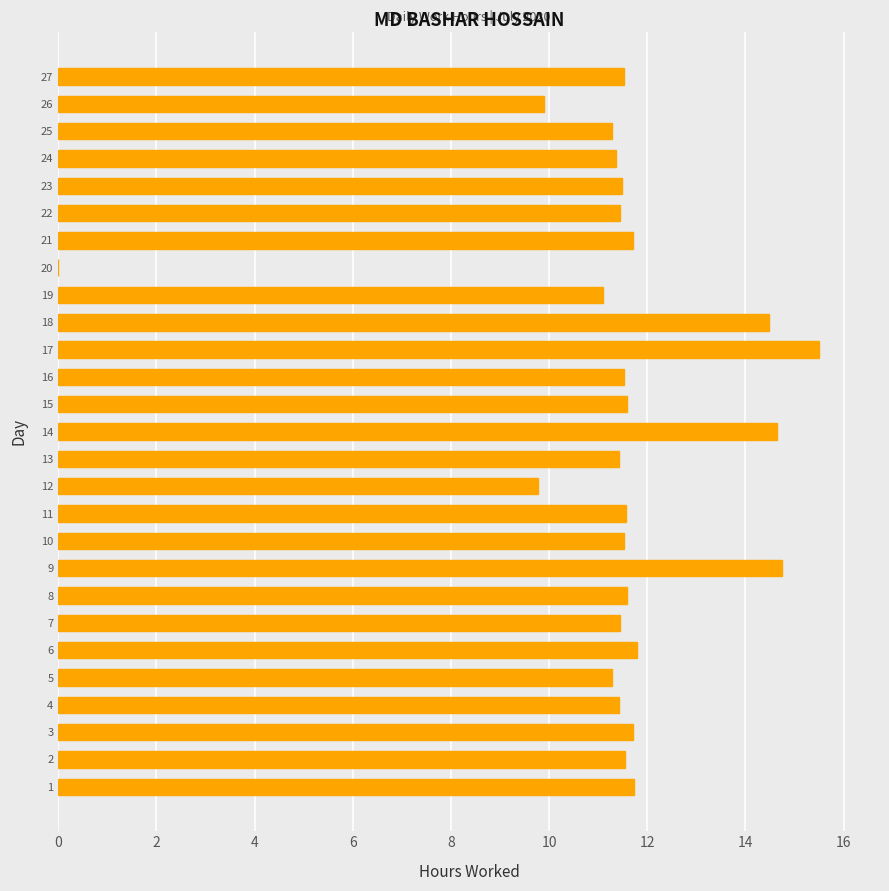

The value at 4 is 15.5. True or false?

False